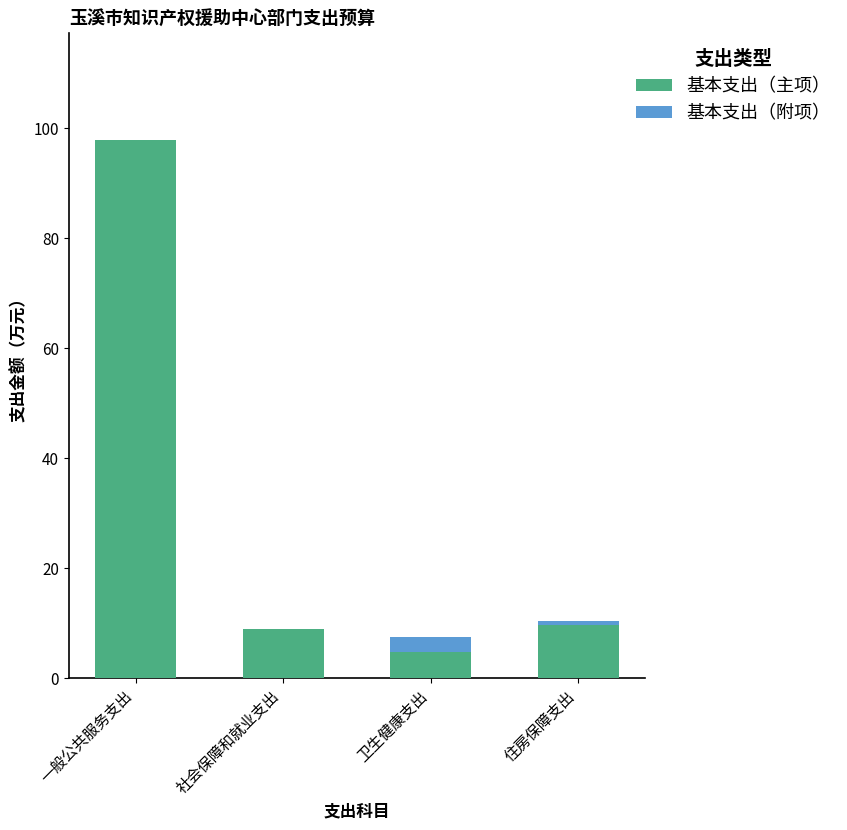

The 基本支出（主项） series shows 4.7 at 卫生健康支出. True or false?

True